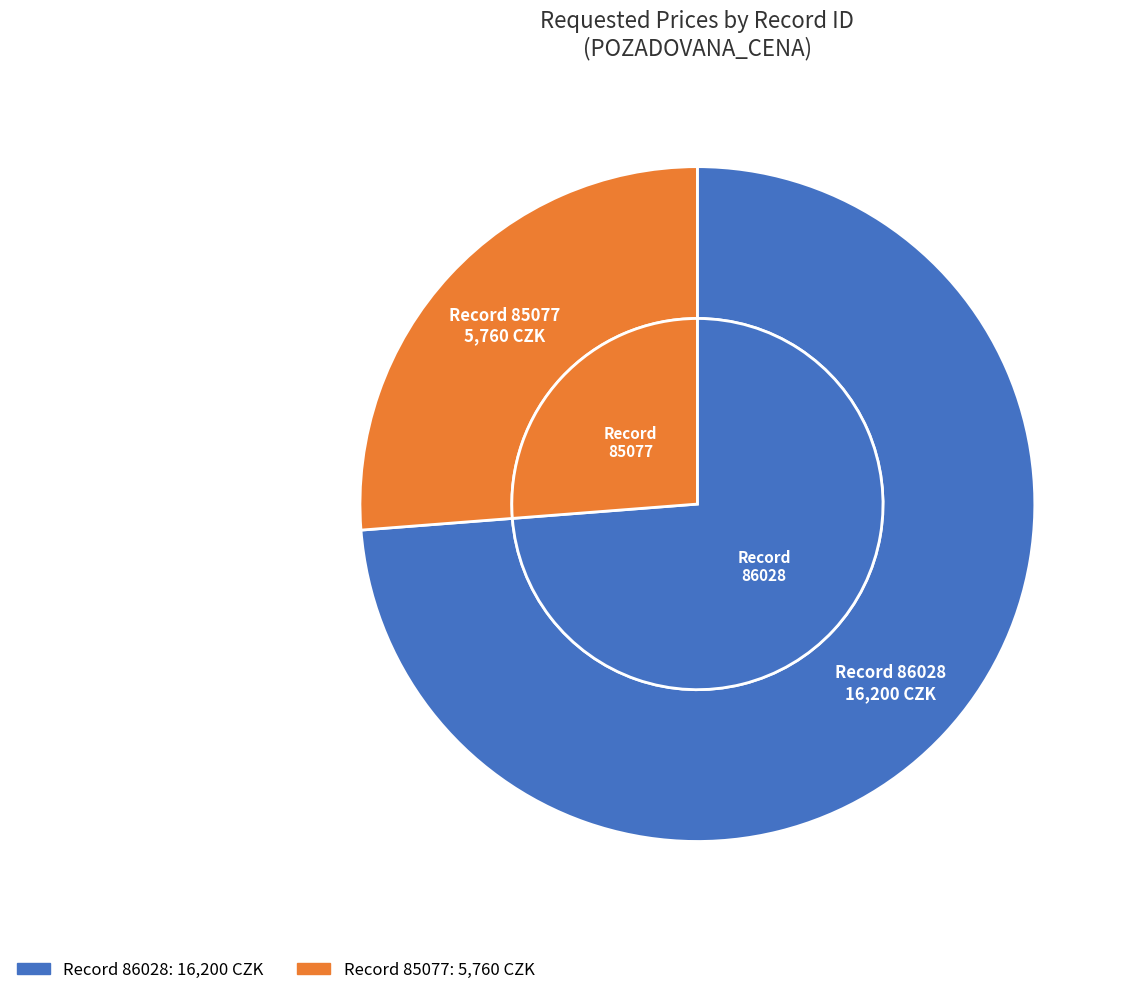

To the nearest percent, what is the combined percentage of 85077 and 86028?

100%